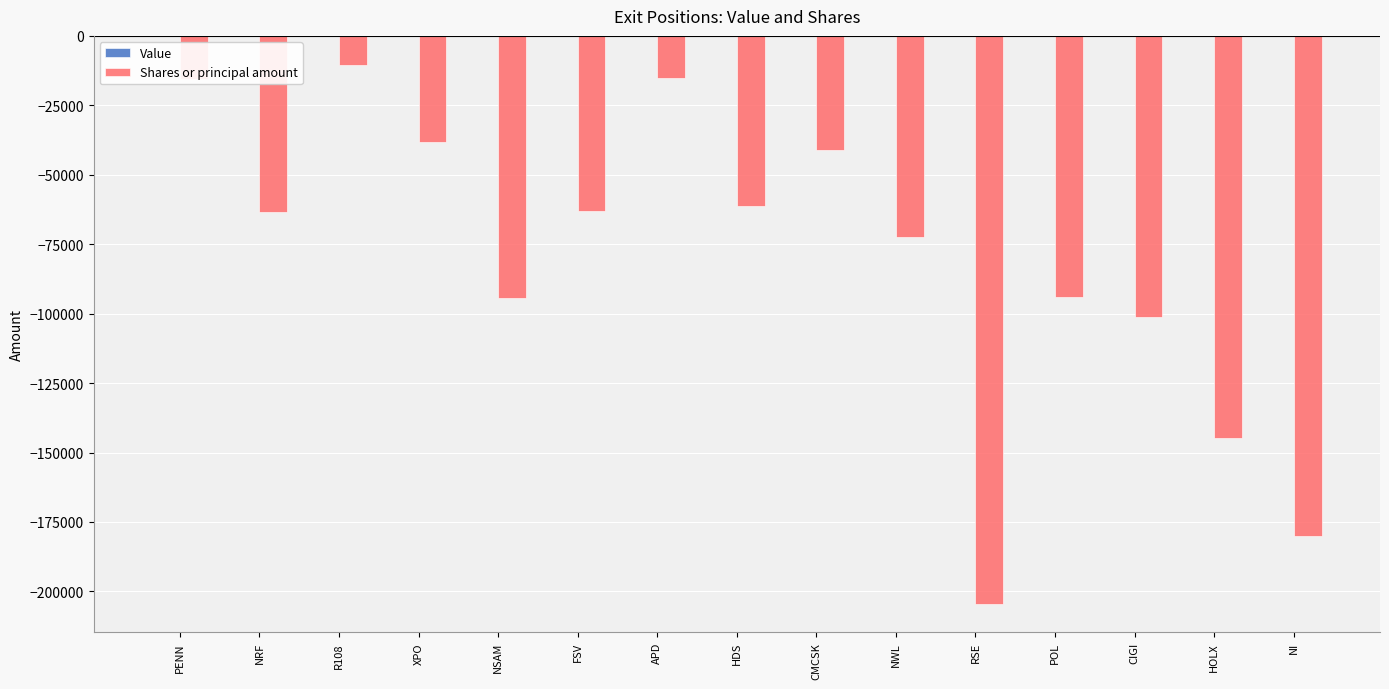

At which label is the value closest to -107439?

CIGI